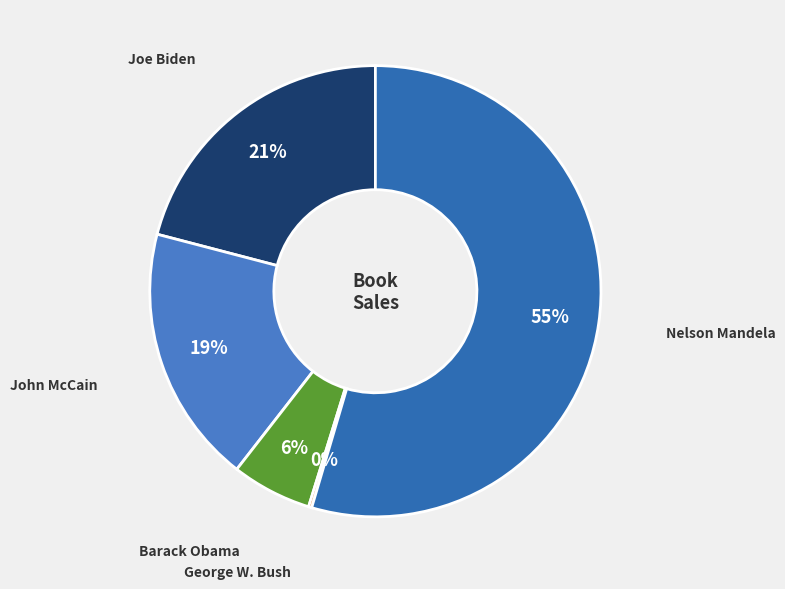

Which slice represents more than half of the pie?

Nelson Mandela